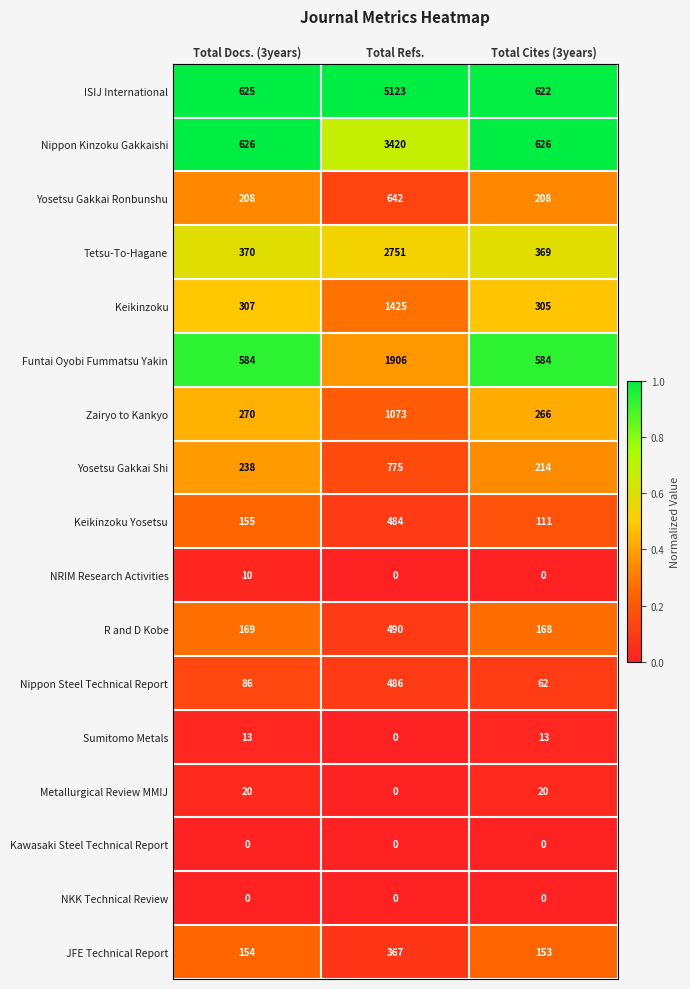

What is the sum of the Keikinzoku values at Total Cites (3years) and Total Refs.?

1730